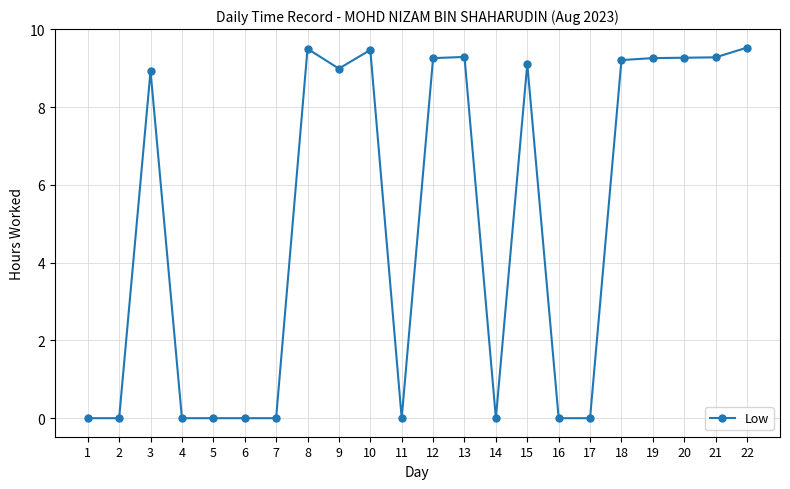

True or false: the data shows 6.0 at 10.

False